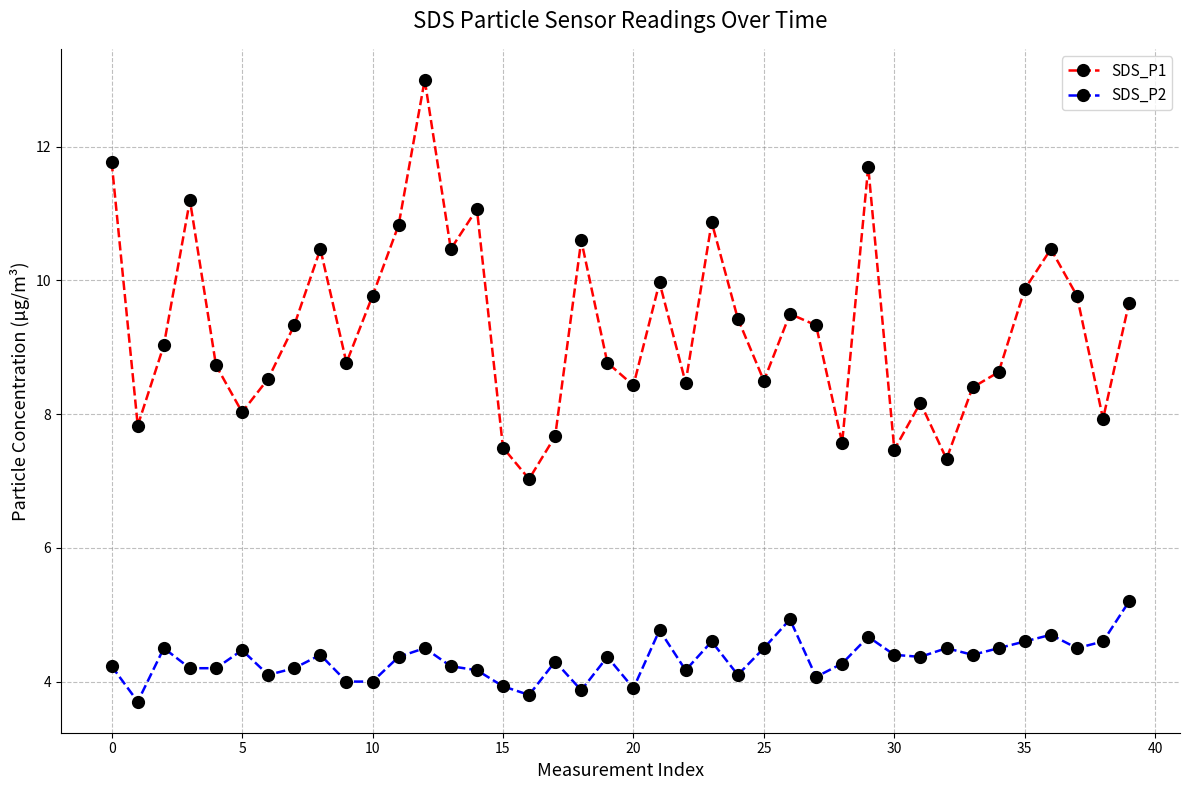

What is the lowest value of the SDS_P1 series?

7.0